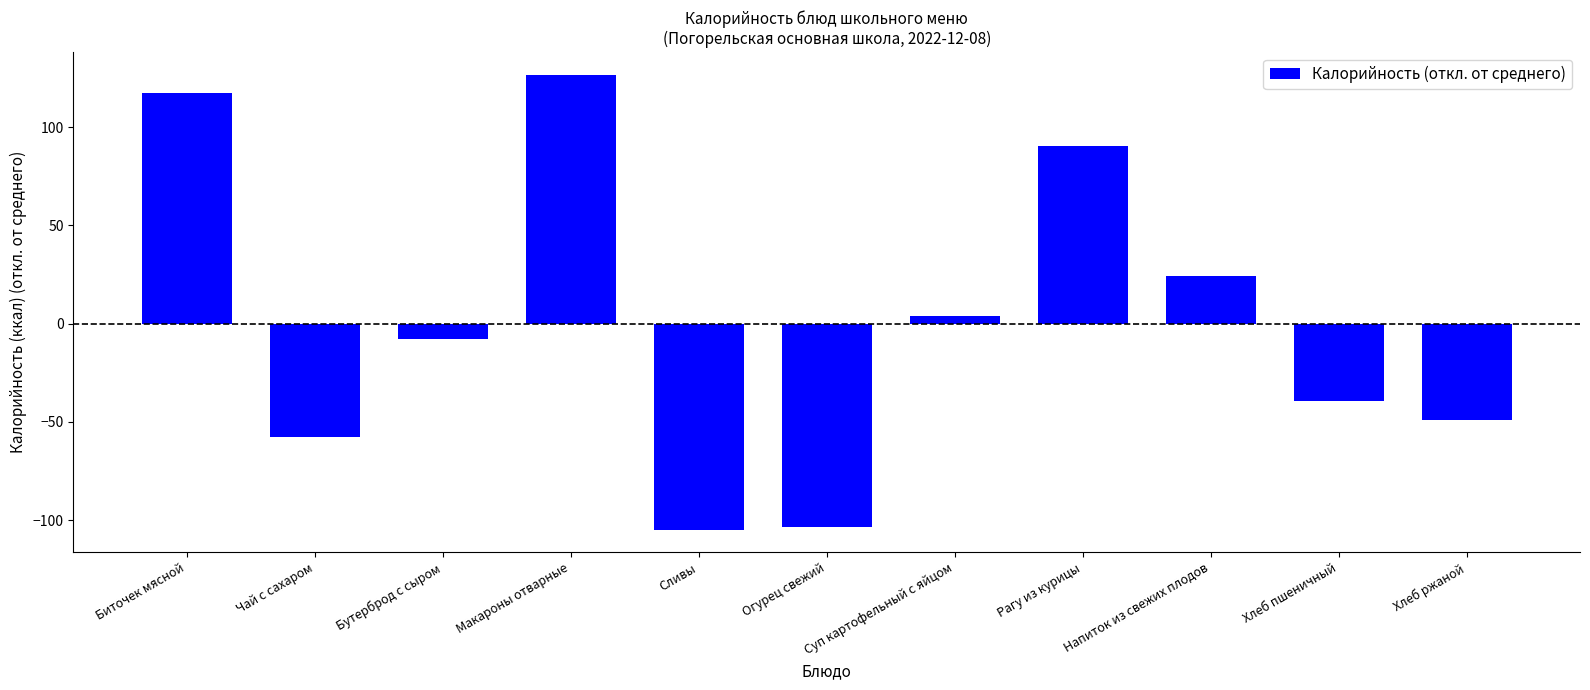

Does the chart contain stacked bars?

No